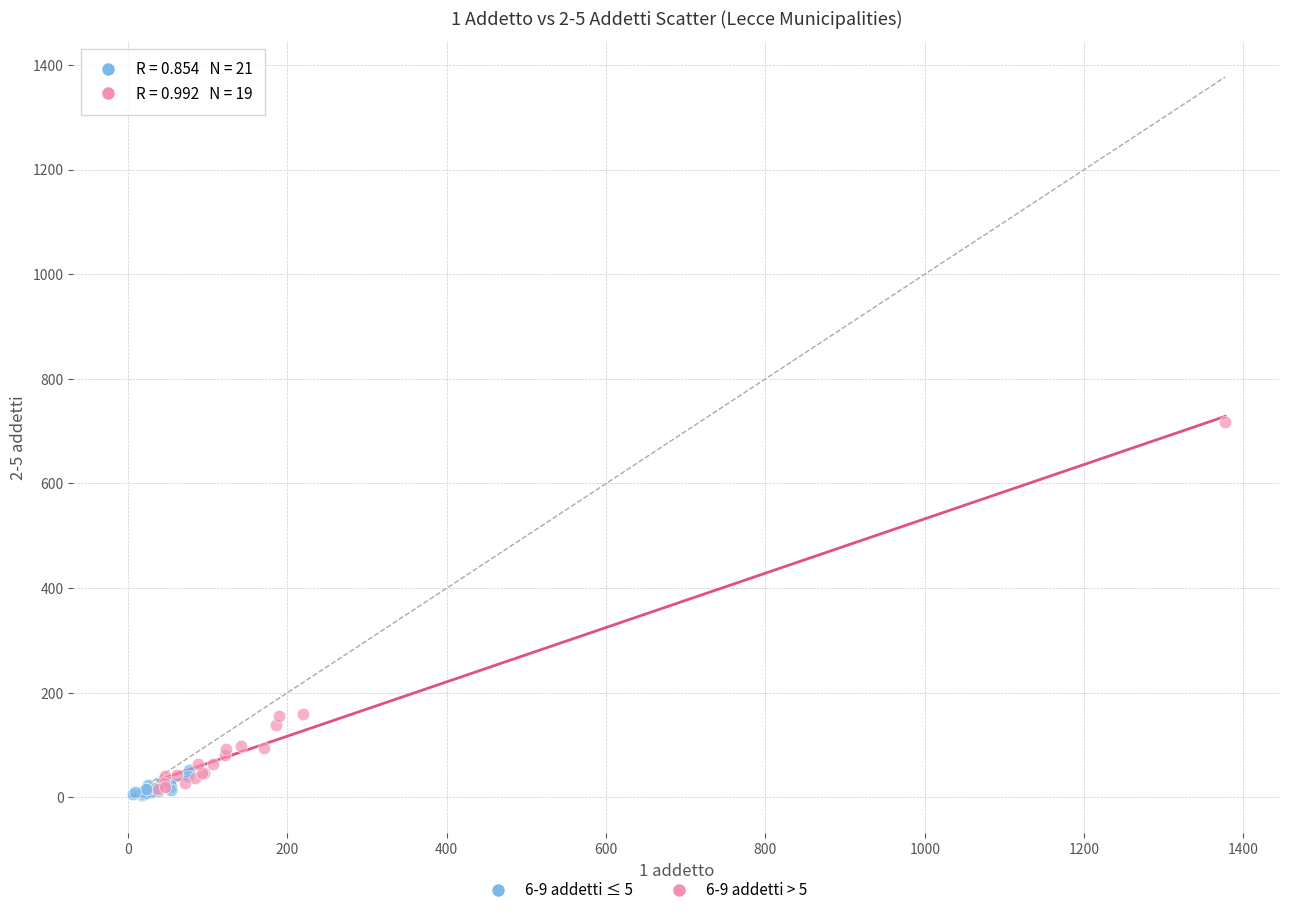

Which series contains the highest Y value?

6-9 addetti > 5